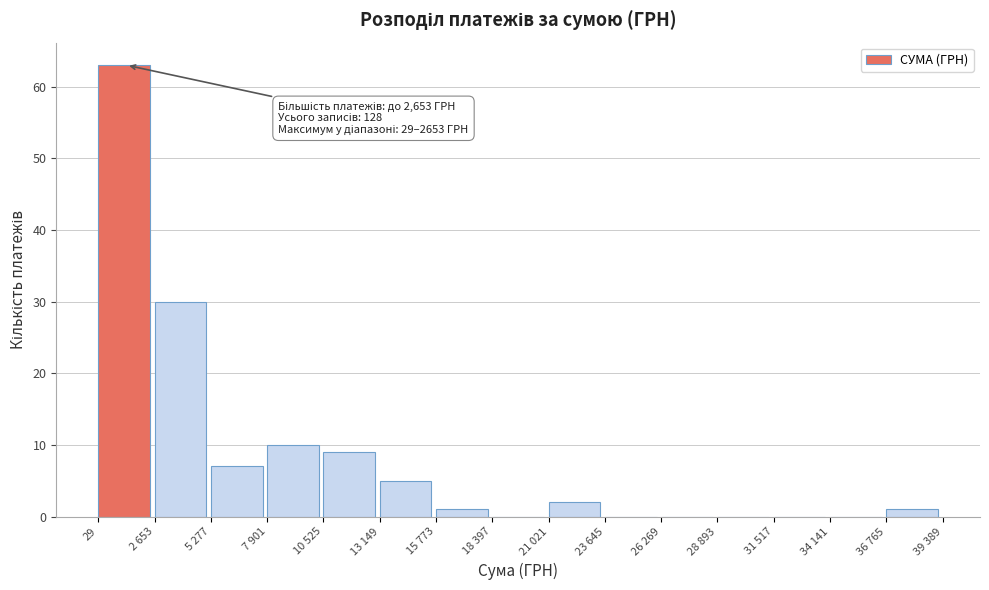

Reading right to left, transcribe all the data shown in this chart.

36 765=1	34 141=0	31 517=0	28 893=0	26 269=0	23 645=0	21 021=2	18 397=0	15 773=1	13 149=5	10 525=9	7 901=10	5 277=7	2 653=30	29=63